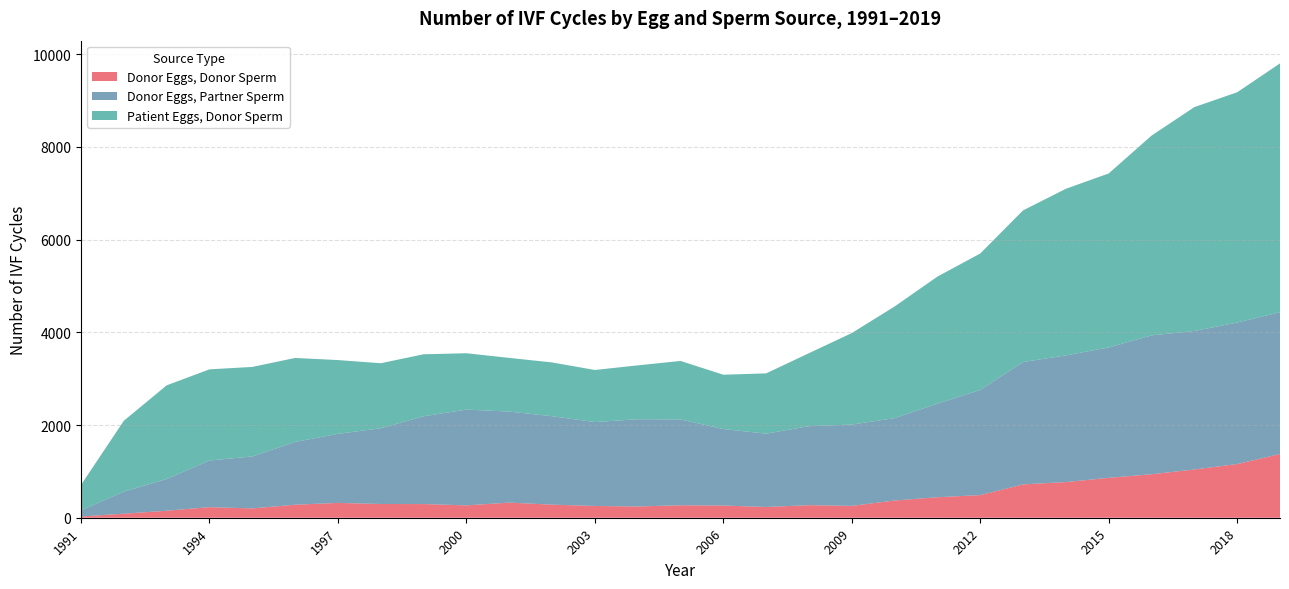

Reading left to right, what are all the values shown in this chart?

Donor Eggs, Donor Sperm: 1991=27	1992=87	1993=151	1994=228	1995=201	1996=281	1997=320	1998=296	1999=295	2000=267	2001=326	2002=282	2003=254	2004=243	2005=269	2006=263	2007=232	2008=271	2009=256	2010=372	2011=442	2012=488	2013=719	2014=769	2015=861	2016=938	2017=1041	2018=1158	2019=1375
Donor Eggs, Partner Sperm: 1991=134	1992=476	1993=685	1994=1007	1995=1121	1996=1354	1997=1490	1998=1634	1999=1893	2000=2066	2001=1964	2002=1908	2003=1810	2004=1882	2005=1851	2006=1651	2007=1581	2008=1704	2009=1754	2010=1777	2011=2019	2012=2269	2013=2640	2014=2733	2015=2812	2016=2996	2017=2987	2018=3053	2019=3058
Patient Eggs, Donor Sperm: 1991=548	1992=1529	1993=2020	1994=1966	1995=1931	1996=1812	1997=1591	1998=1403	1999=1338	2000=1215	2001=1158	2002=1160	2003=1123	2004=1162	2005=1262	2006=1171	2007=1301	2008=1575	2009=1974	2010=2408	2011=2741	2012=2943	2013=3271	2014=3594	2015=3754	2016=4309	2017=4830	2018=4967	2019=5368